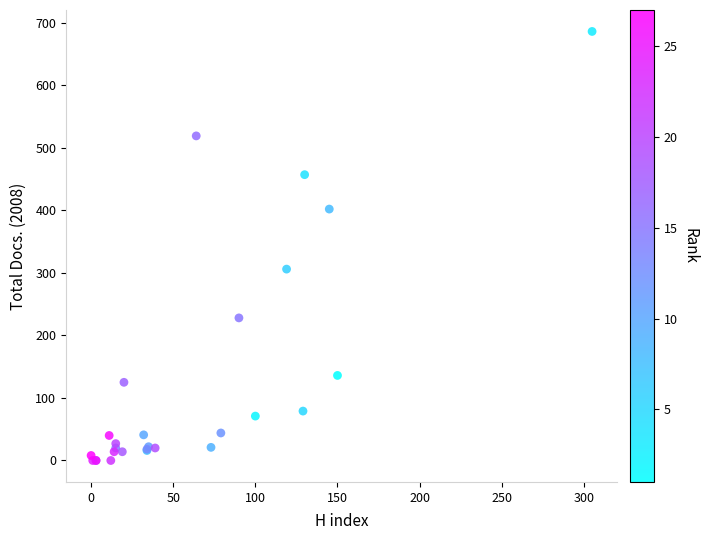

What Y value in the scatter plot is closest to 343?

306